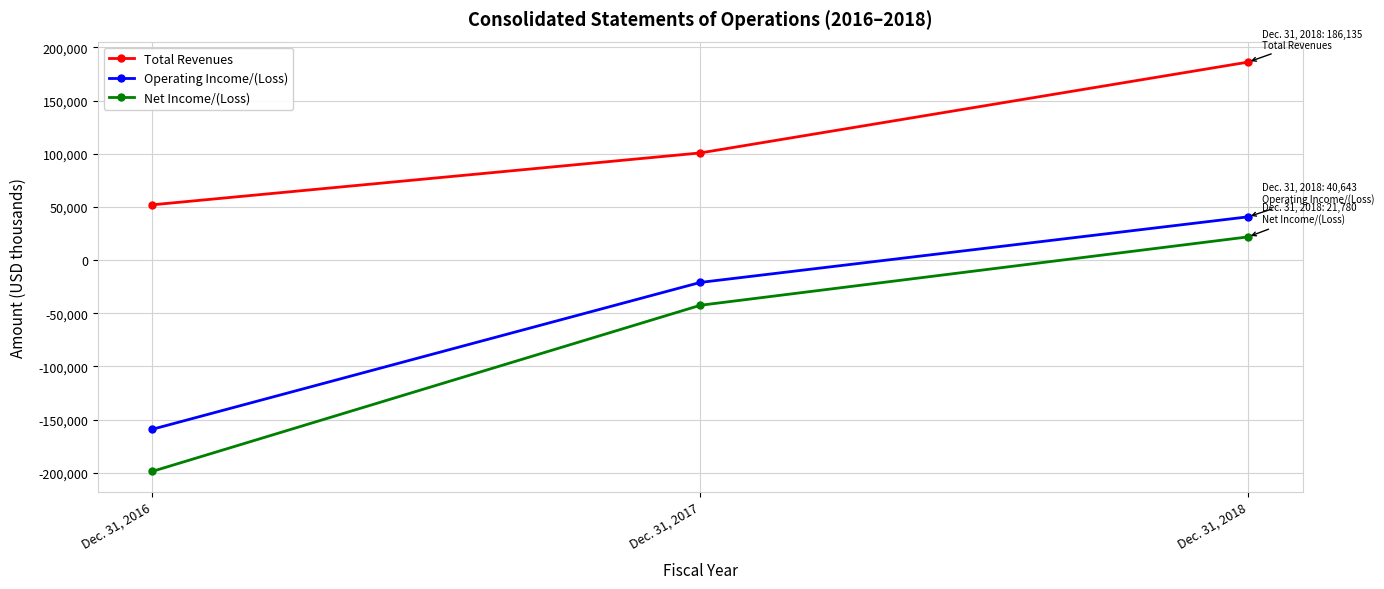

How many lines are shown in the chart?

3